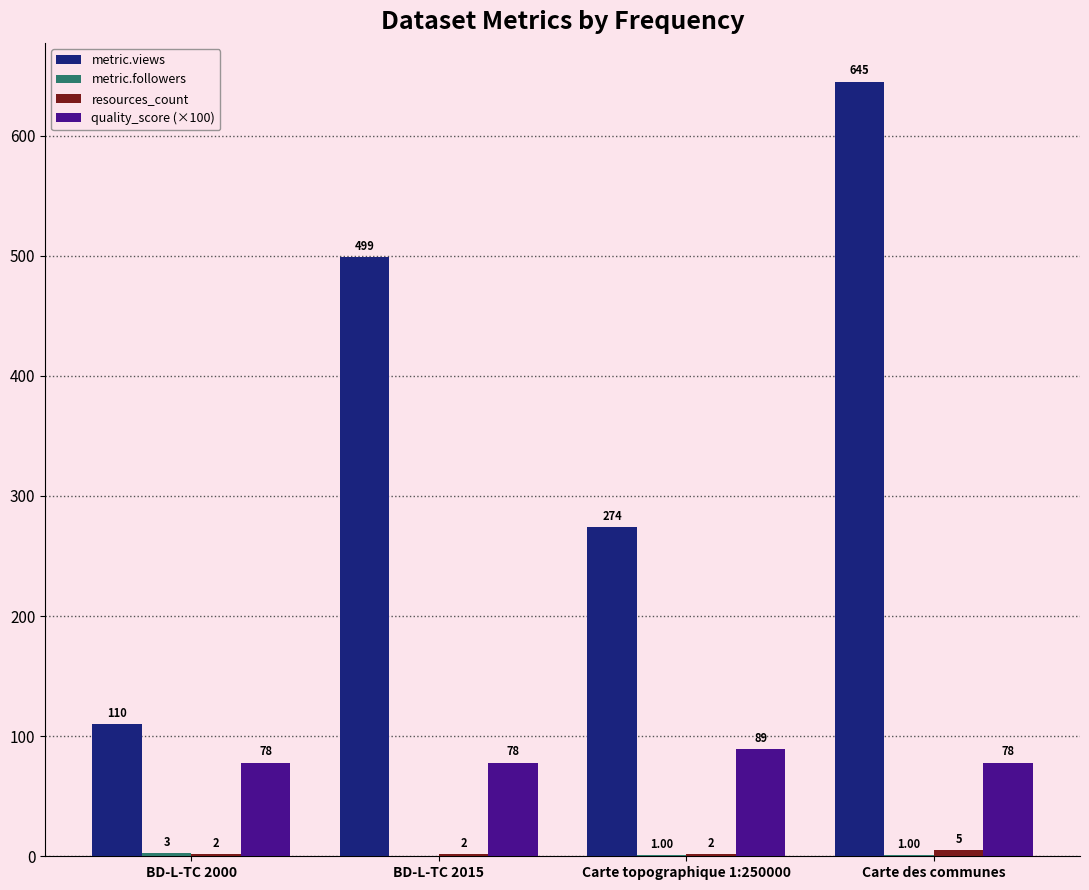

Which series changed the most between BD-L-TC 2000 and Carte des communes?

metric.views